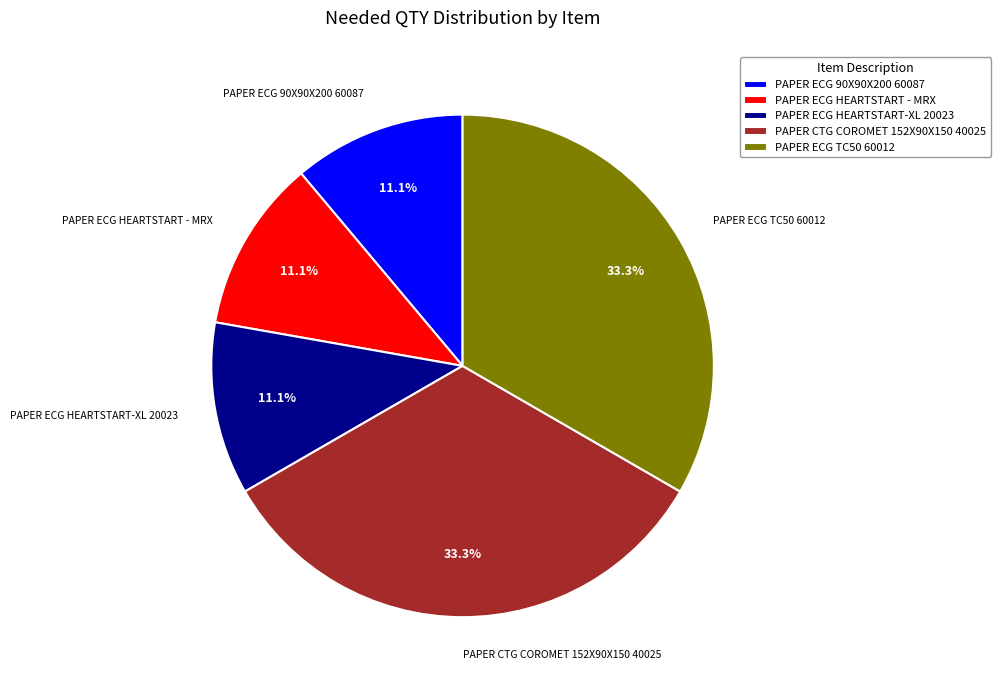

Count the number of slices in the pie.

5